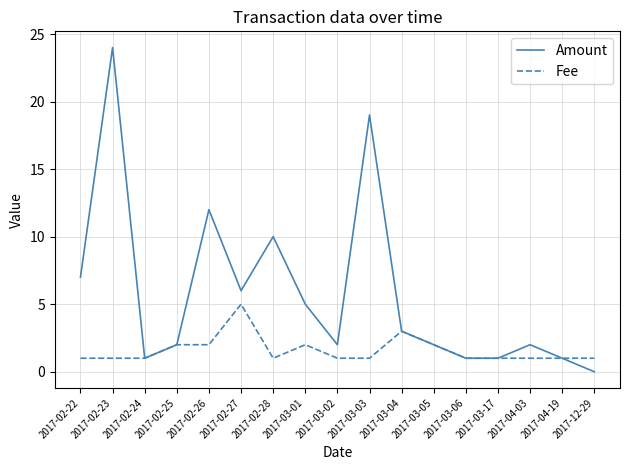

List the series in order of their peak value, highest first.

Amount, Fee